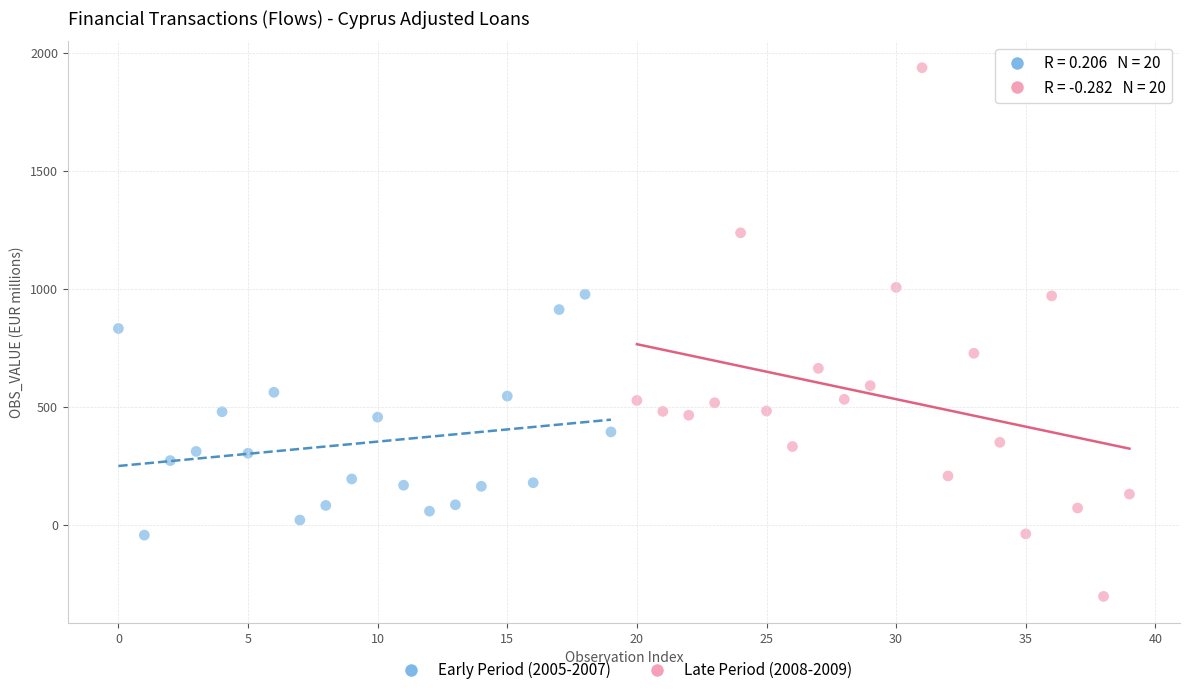

What are all the series names shown in the legend?

Early Period (2005-2007), Late Period (2008-2009)